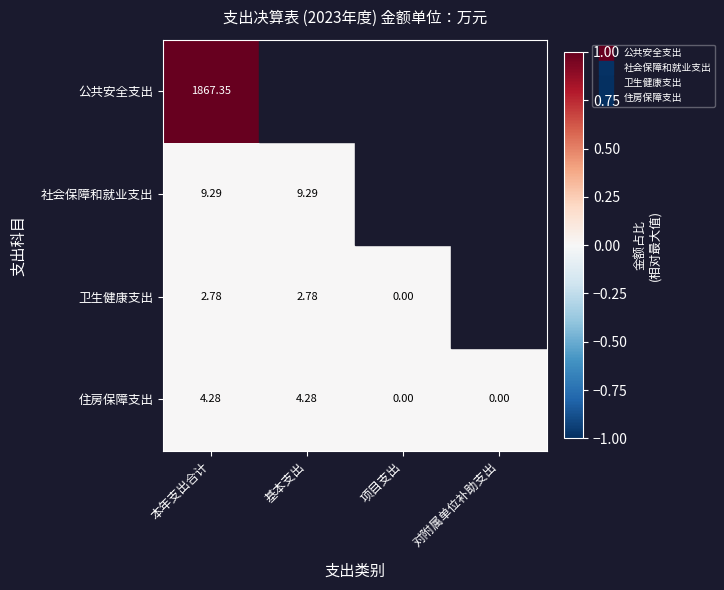

Which category has the highest value in the 住房保障支出 series?

本年支出合计